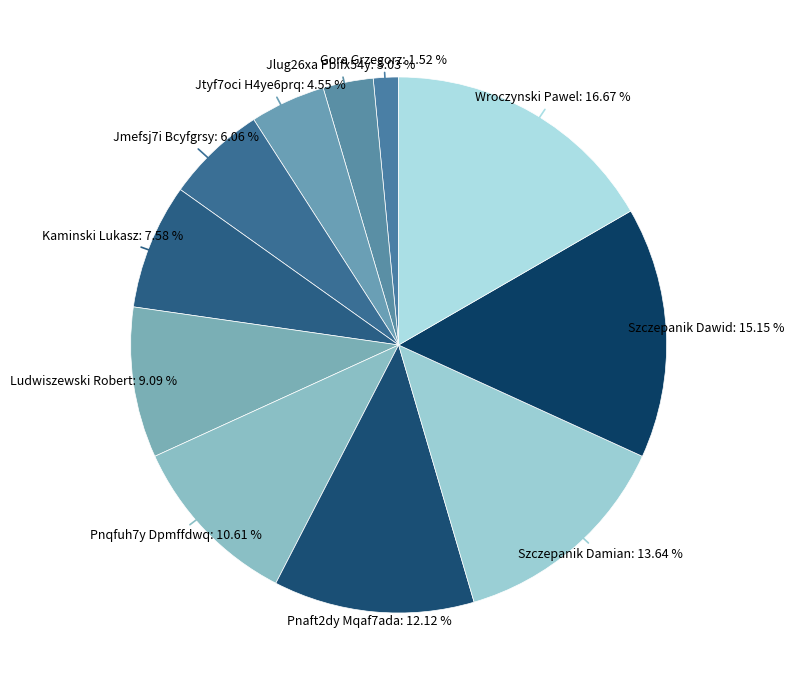

Count the number of slices in the pie.

11